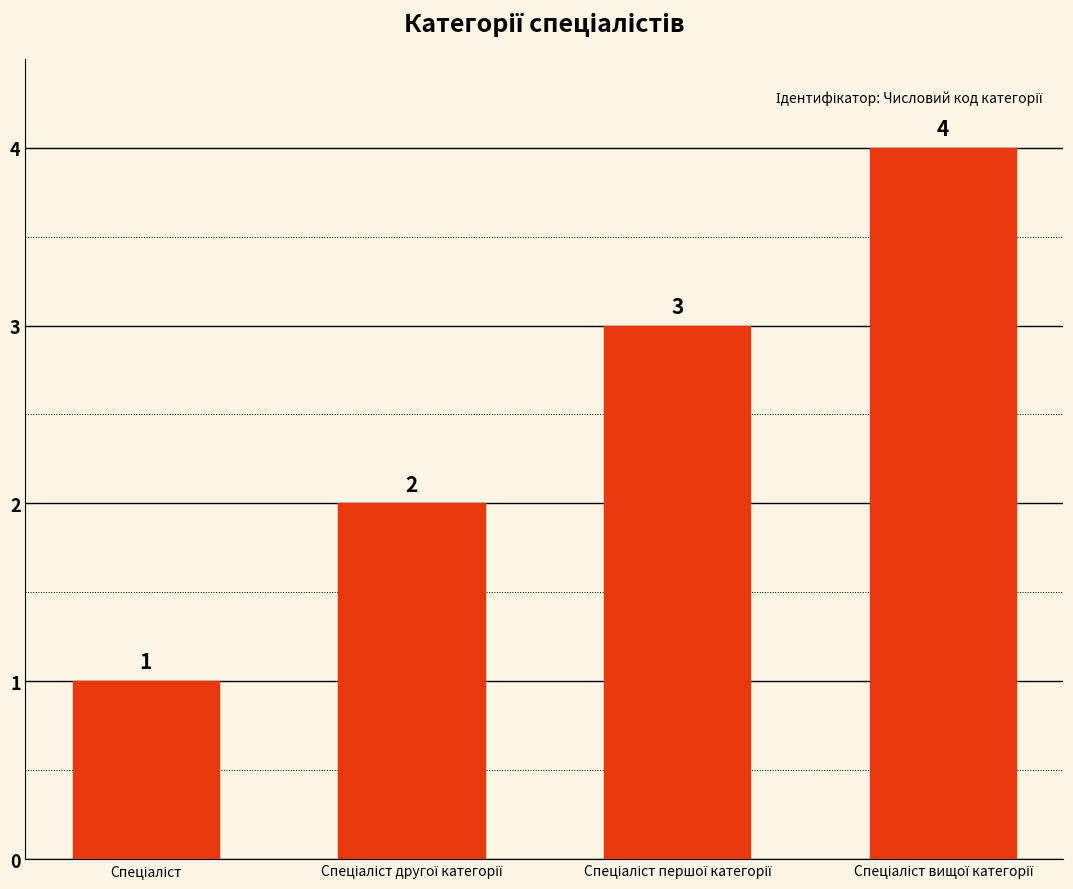

How many distinct data groups are displayed?

1